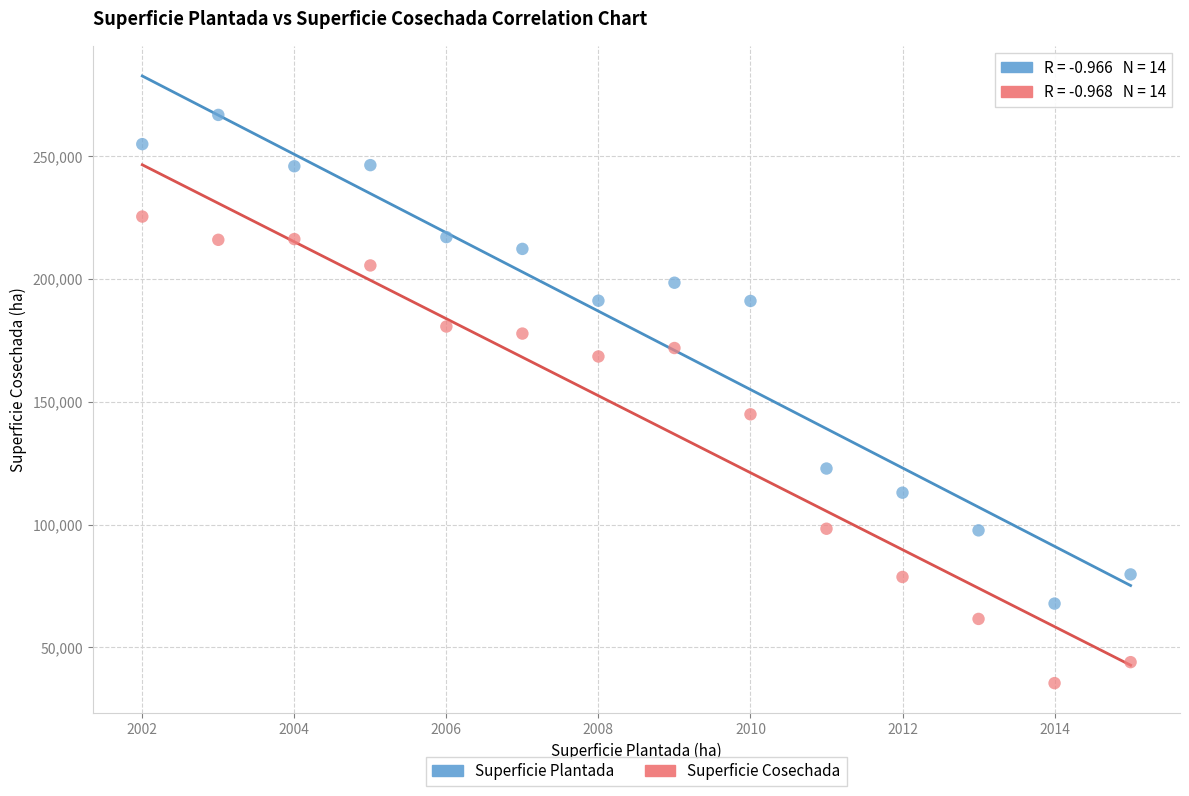

Which series contains the lowest Y value?

Superficie Cosechada